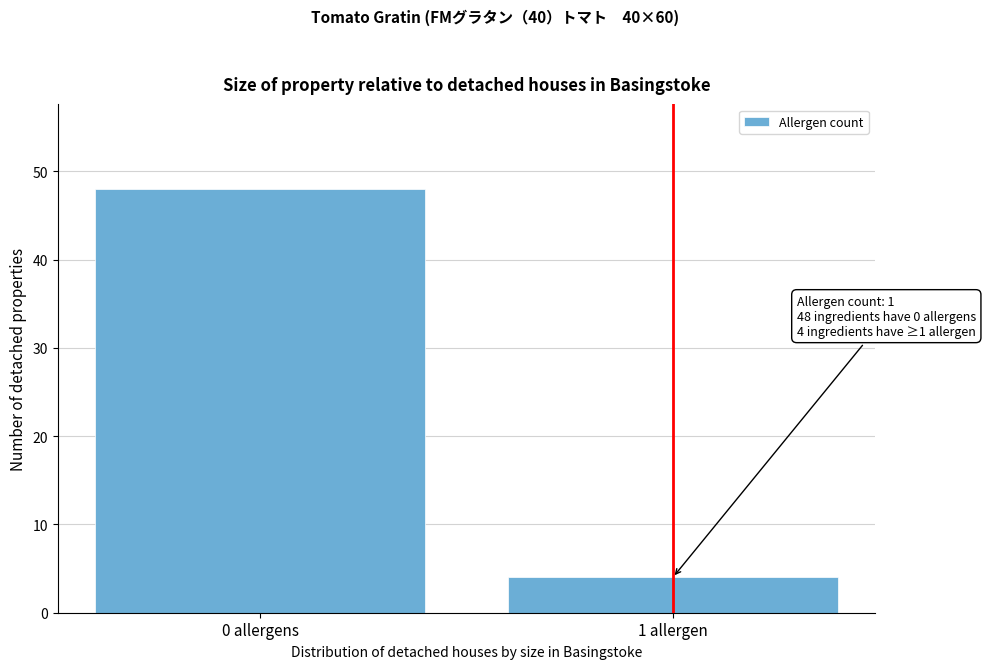

Reading left to right, transcribe all the data shown in this chart.

48	4